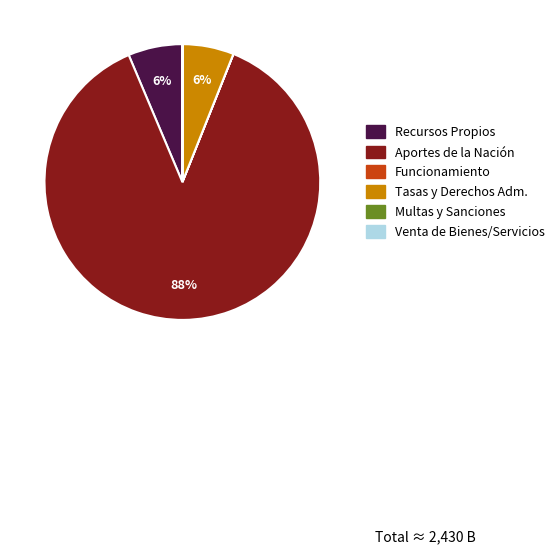

To the nearest percent, what is the difference between the largest and smallest slice percentages?

88%